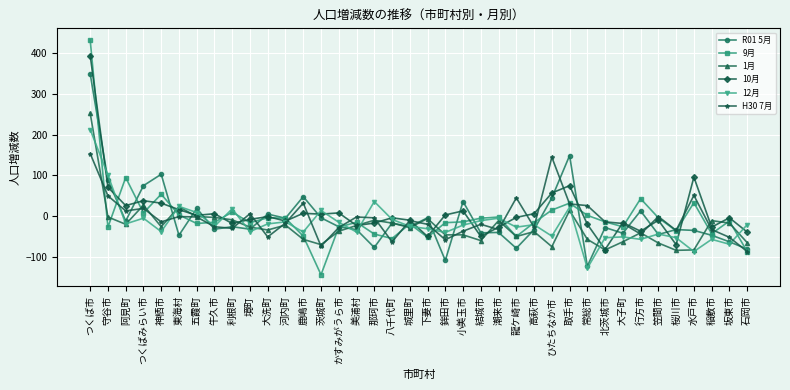

What is the label of the 14th point from the right?

龍ケ崎市